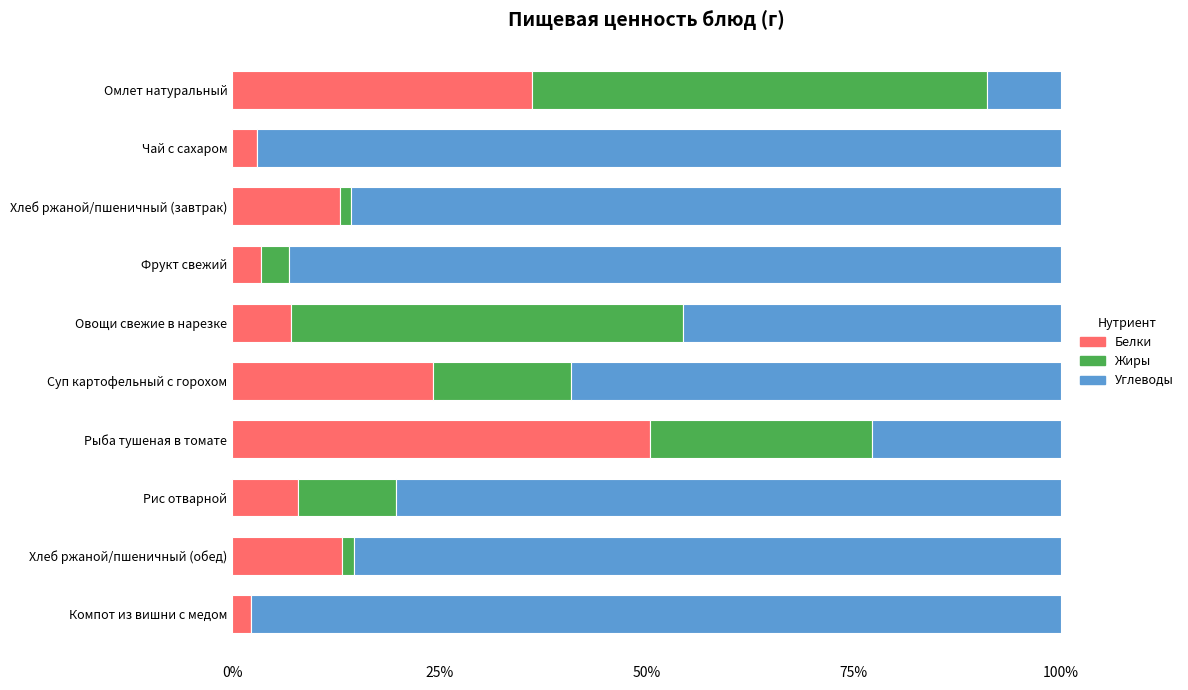

What is the maximum value for Белки?

50.5